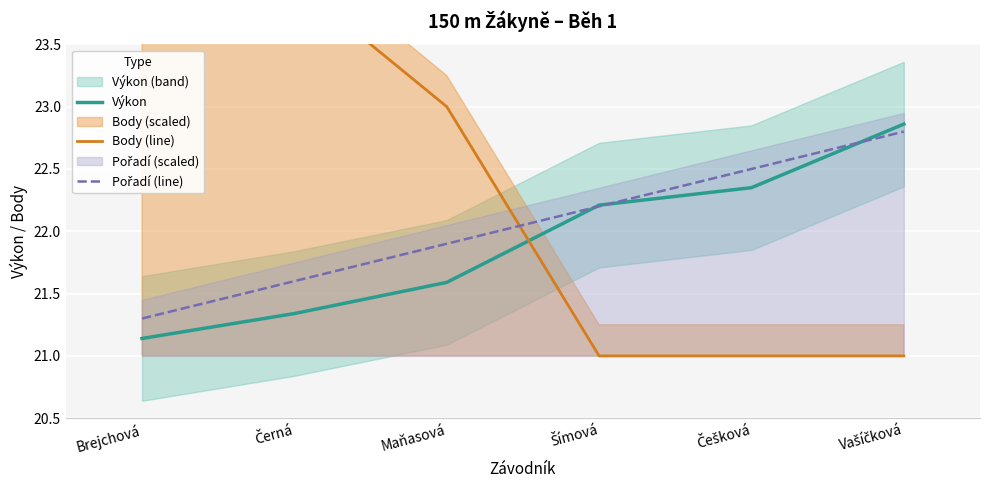

What value does the Pořadí (line) series have at Maňasová?

21.9